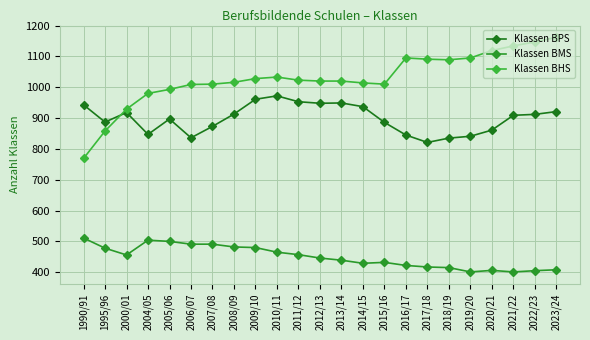

What position from the left is 2006/07?

6